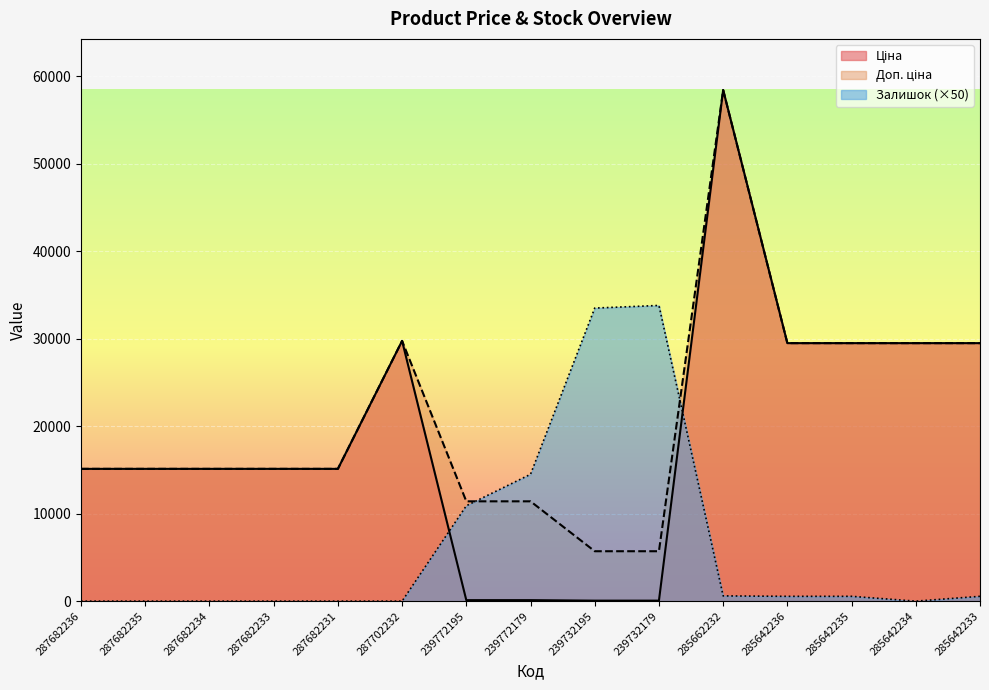

Reading left to right, extract all data points from this chart.

Ціна: 287682236=15120.0	287682235=15120.0	287682234=15120.0	287682233=15120.0	287682231=15120.0	287702232=29747.2	239772195=114.1	239772179=114.1	239732195=57.0	239732179=57.0	285662232=58426.5	285642236=29491.5	285642235=29491.5	285642234=29491.5	285642233=29491.5
Доп. ціна: 287682236=15120.0	287682235=15120.0	287682234=15120.0	287682233=15120.0	287682231=15120.0	287702232=29747.2	239772195=11410.0	239772179=11410.0	239732195=5705.0	239732179=5705.0	285662232=58426.5	285642236=29491.5	285642235=29491.5	285642234=29491.5	285642233=29491.5
Залишок: 287682236=0.0	287682235=0.0	287682234=0.0	287682233=0.0	287682231=0.0	287702232=0.0	239772195=10900.0	239772179=14500.0	239732195=33500.0	239732179=33800.0	285662232=600.0	285642236=550.0	285642235=550.0	285642234=0.0	285642233=550.0